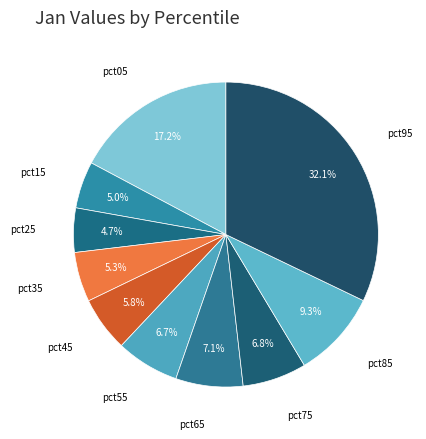

Between pct95 and pct45, which is larger?

pct95